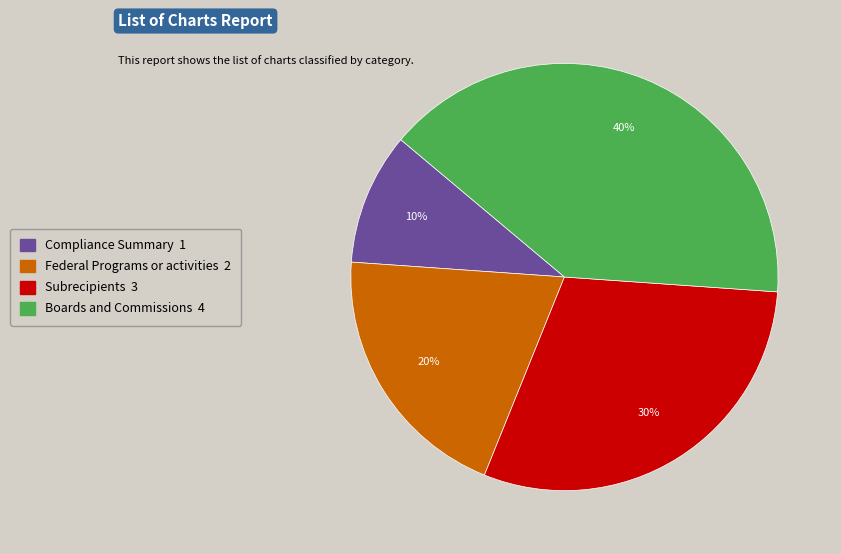

Do Compliance Summary and Federal Programs or activities together represent more than half of the pie?

No